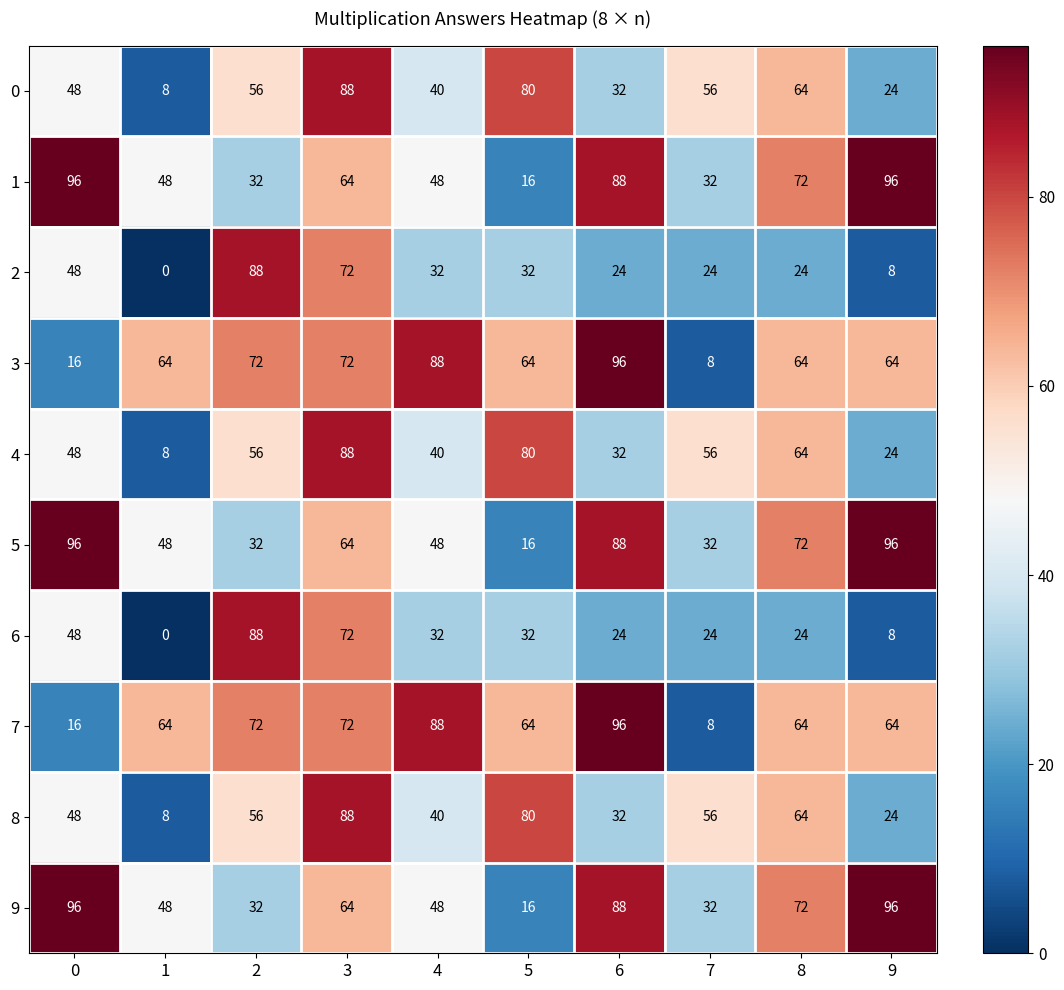

At how many categories does at least one series exceed 43?

10